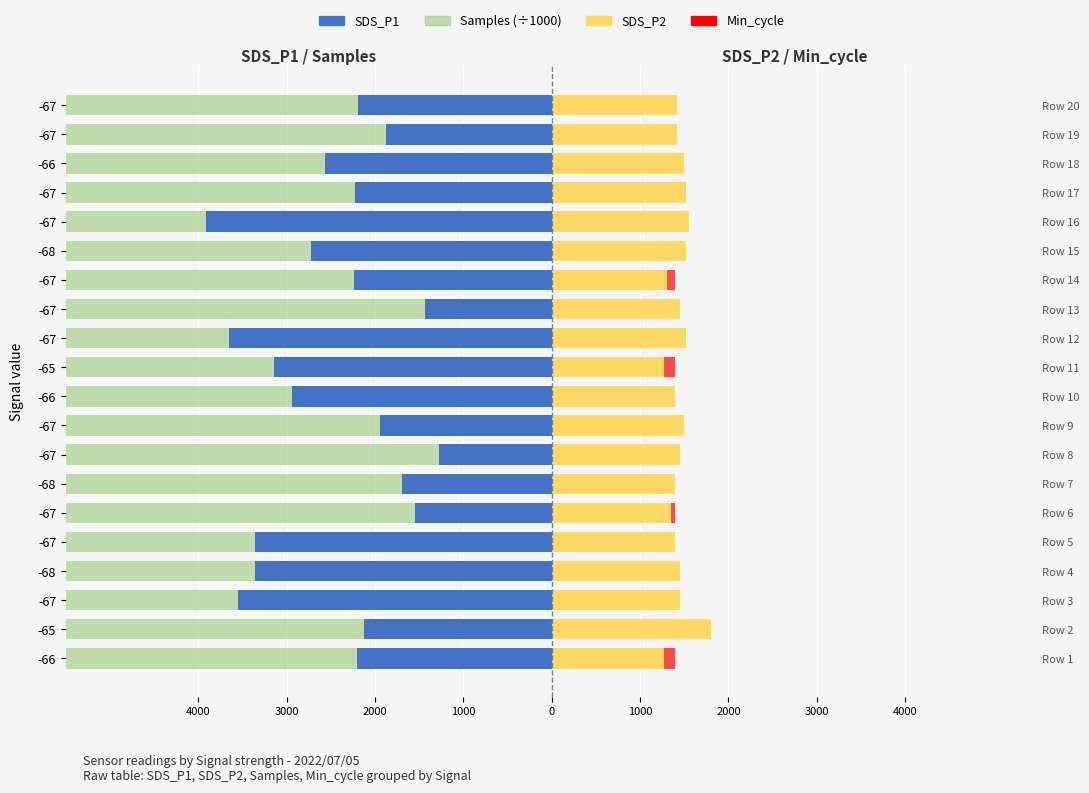

The Samples (÷1000) series shows -2121564.5 at -67. True or false?

False